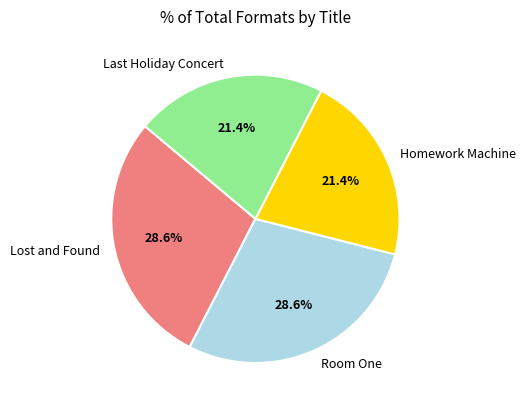

Is there a majority slice in this chart?

No